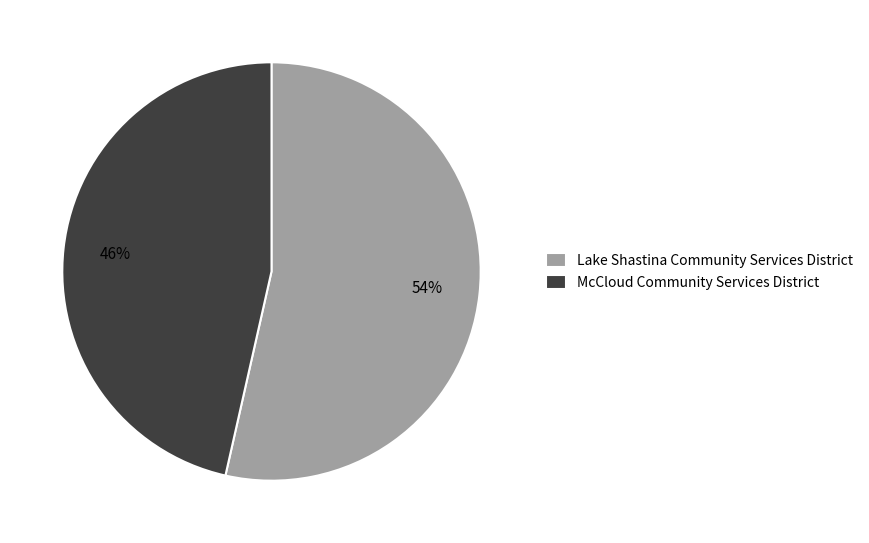

Does Lake Shastina Community Services District represent more than half of the total?

Yes